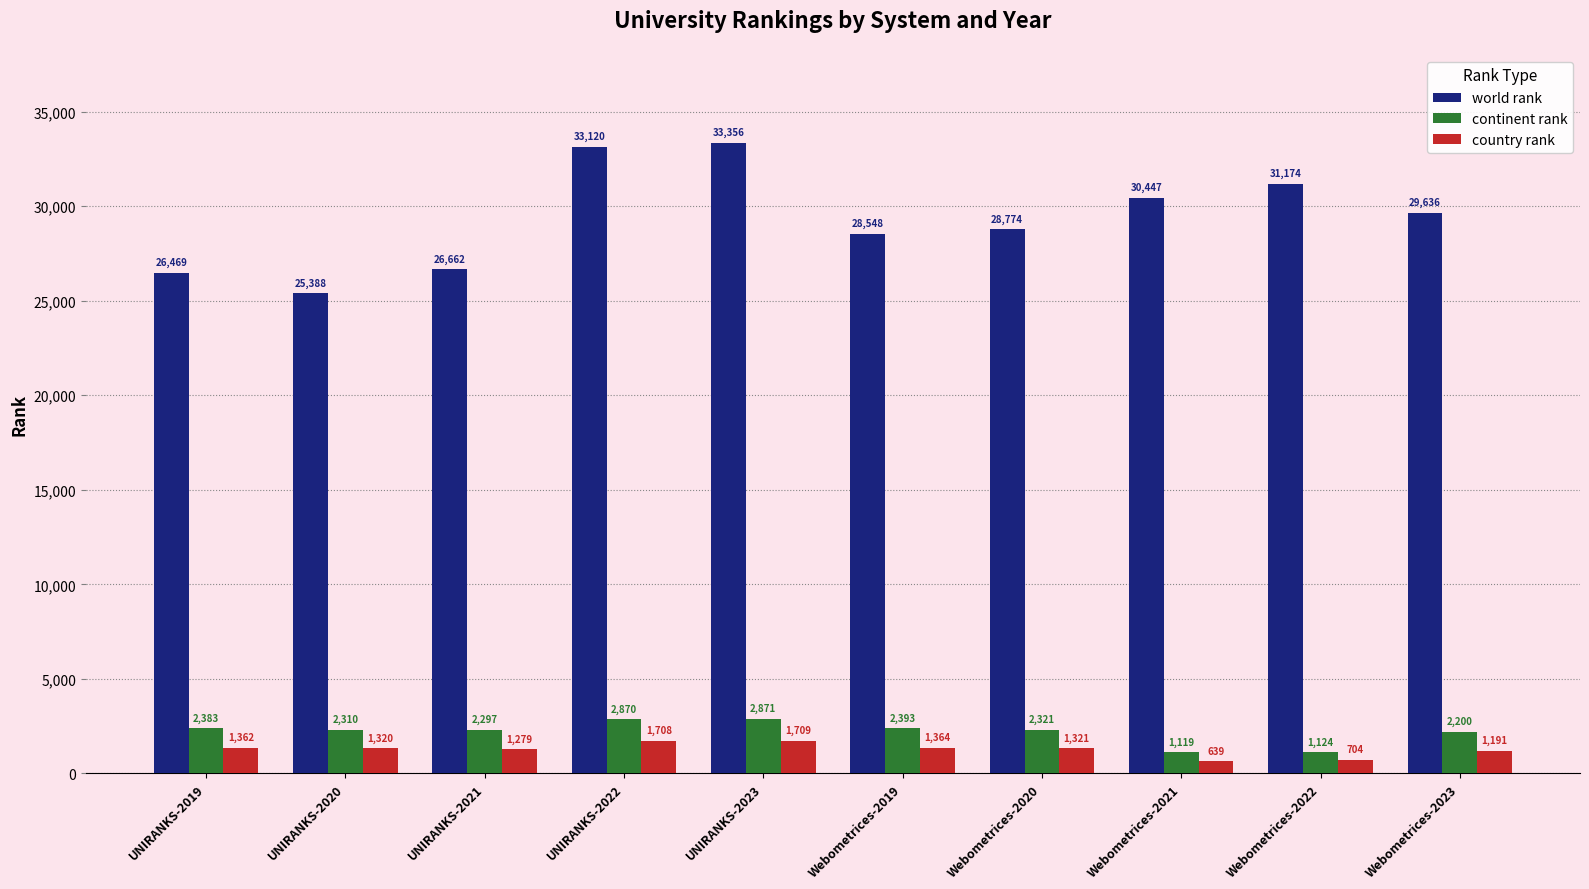

What is the sum of all world rank values?

293574